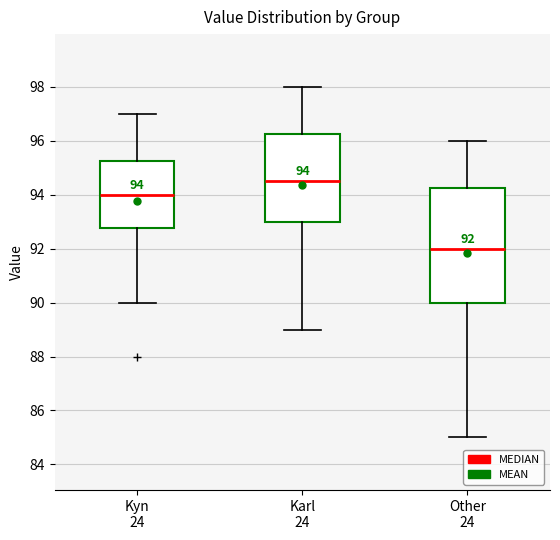

Comparing the boxes themselves (not the whiskers), which one is the tallest?

Other 24